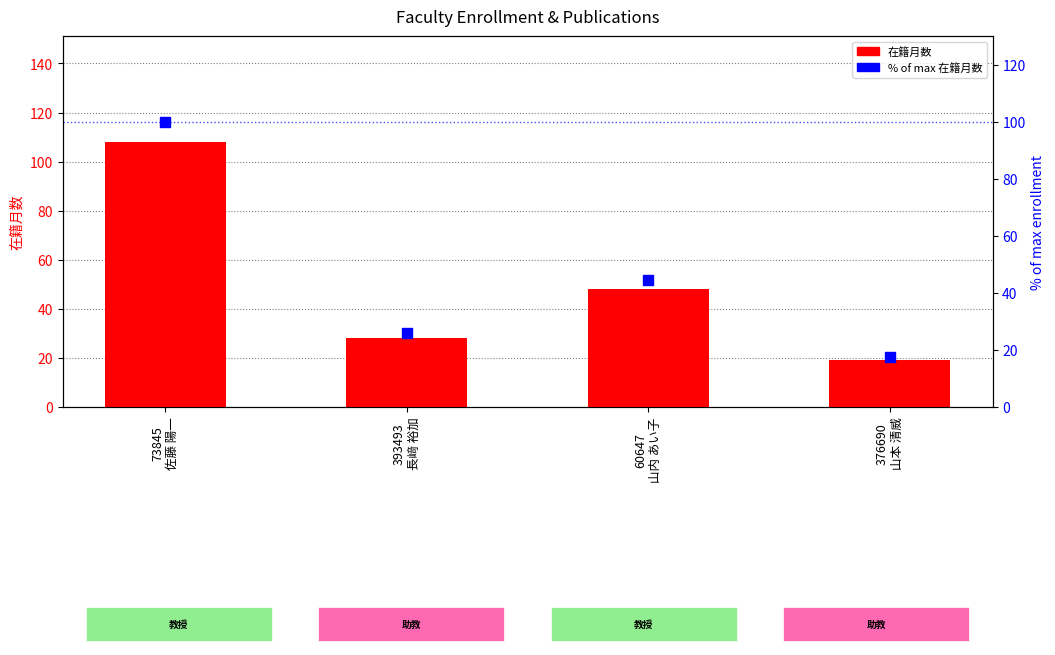

What are all the series names shown in the legend?

在籍月数 (months enrolled), % of max 在籍月数